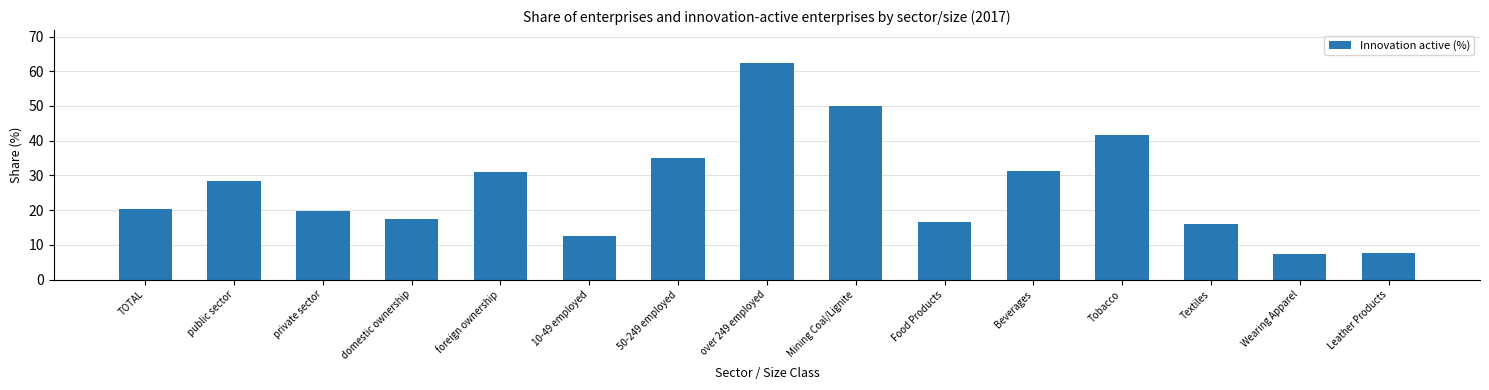

Approximately how many times larger is the value at foreign ownership compared to domestic ownership?

1.8